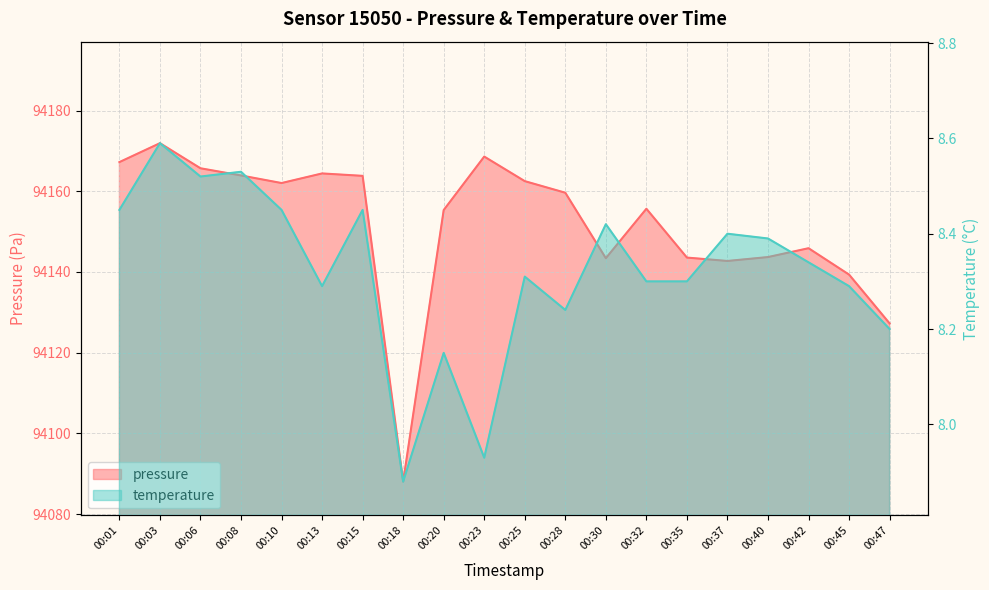

Which has a higher value, 00:47 or 00:40?

00:40